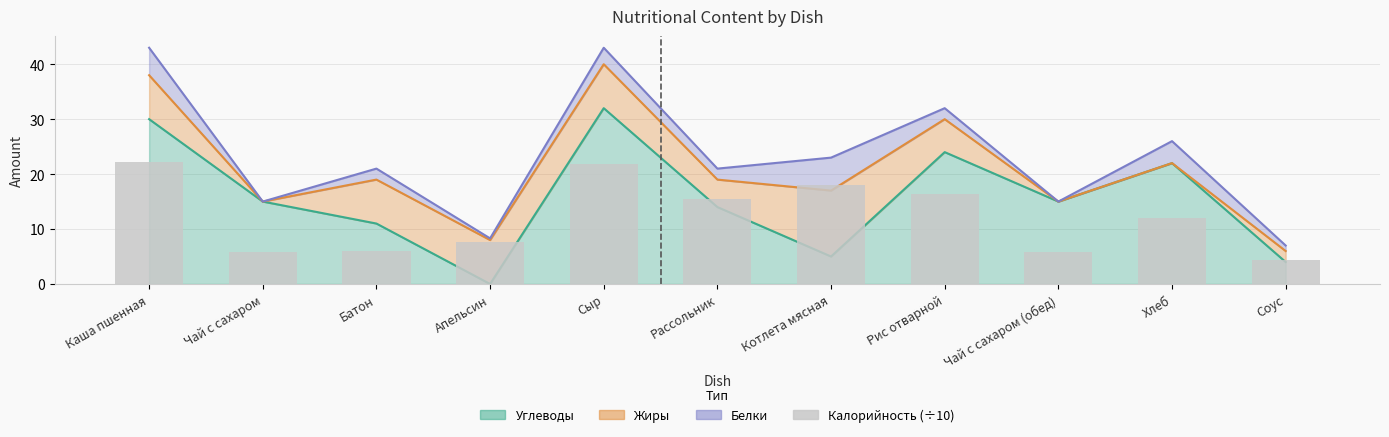

Between Батон and Хлеб, which is larger?

Хлеб